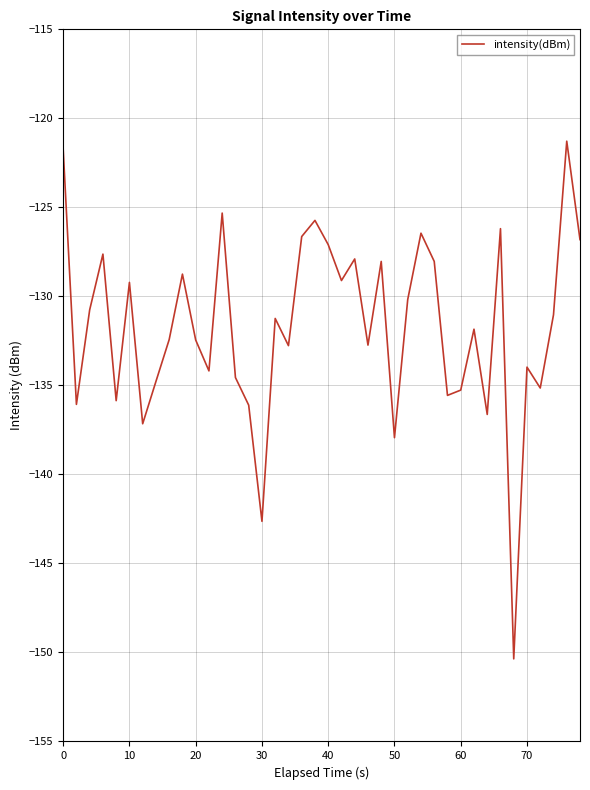

What is the minimum value shown in the chart?

-150.4